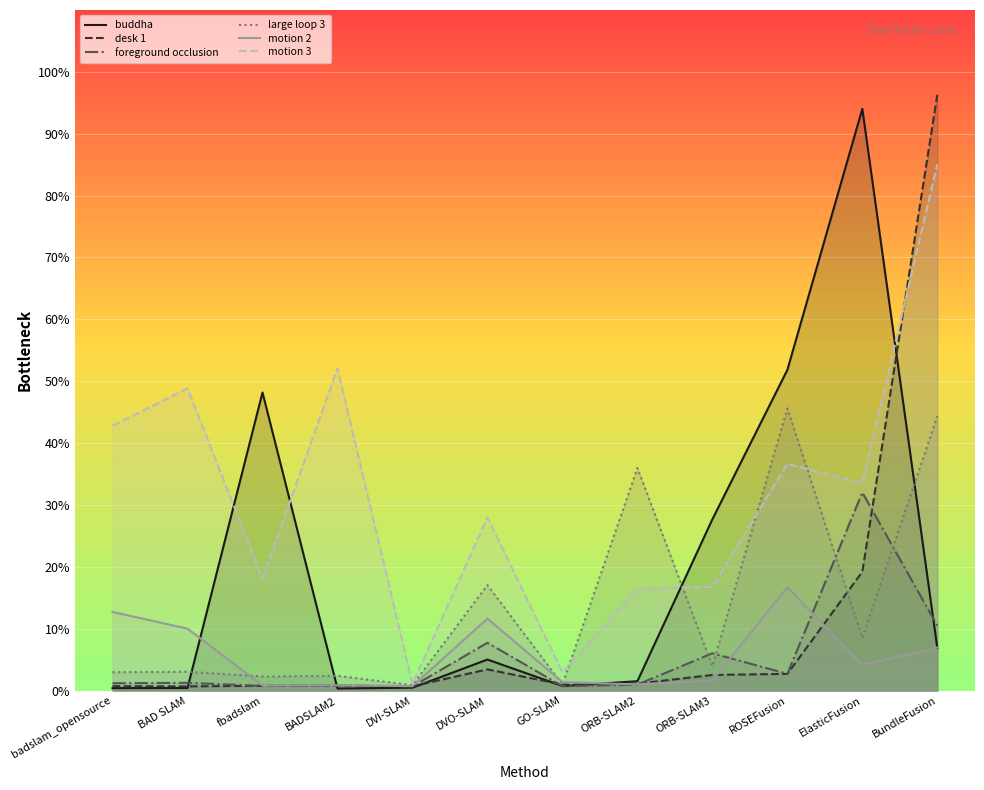

At how many categories does at least one series exceed 46?

6